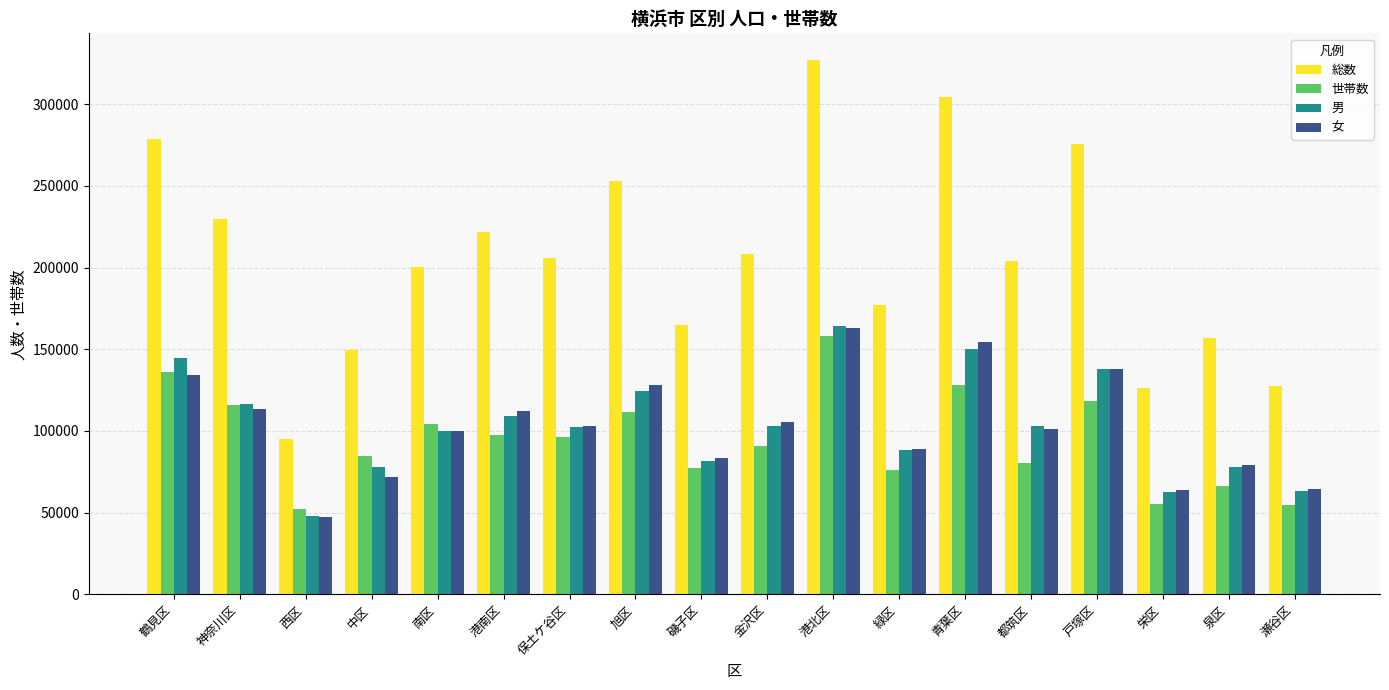

Which series changed the most between 泉区 and 瀬谷区?

総数